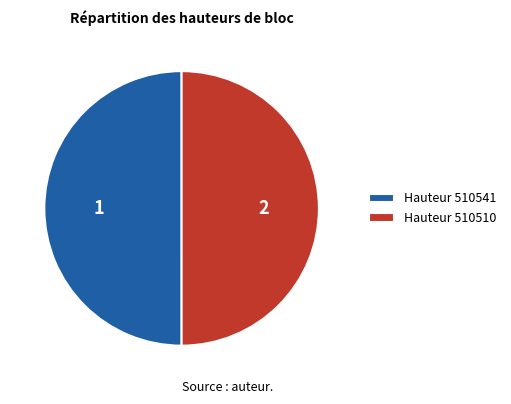

Approximately how many times larger is the value at Hauteur 510541 compared to Hauteur 510510?

1.0